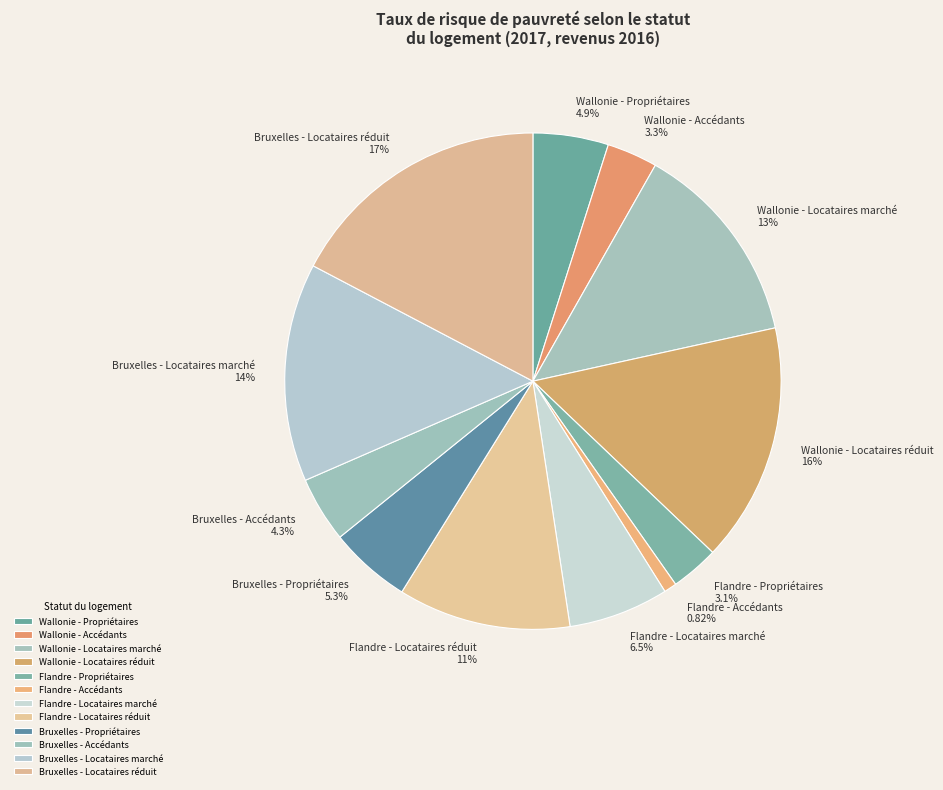

Does Bruxelles - Locataires réduit account for over 50% of the chart?

No